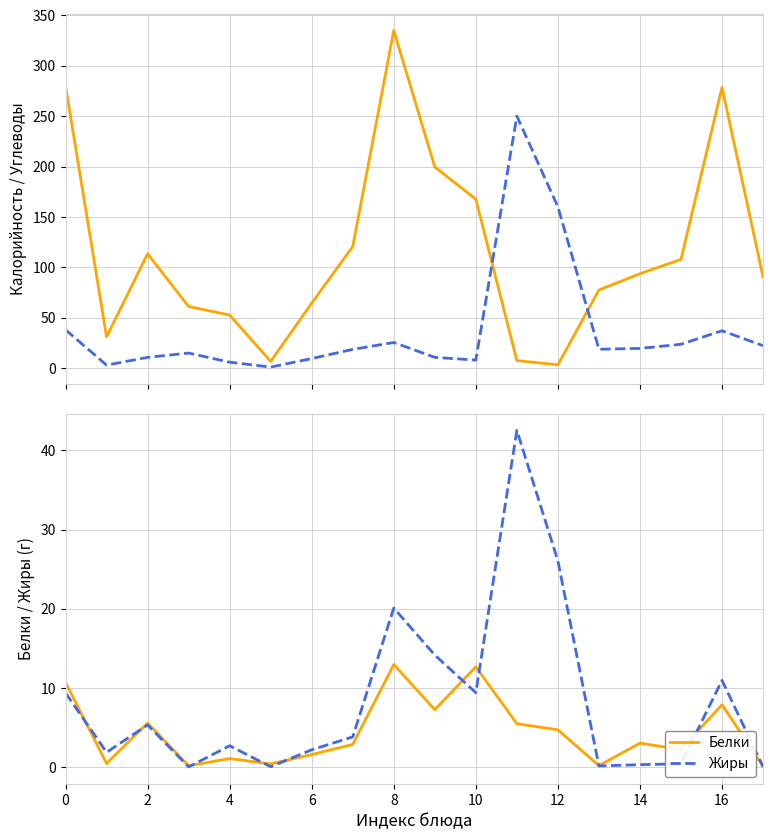

What is the difference between the Белки values at 14 and 12?

1.7